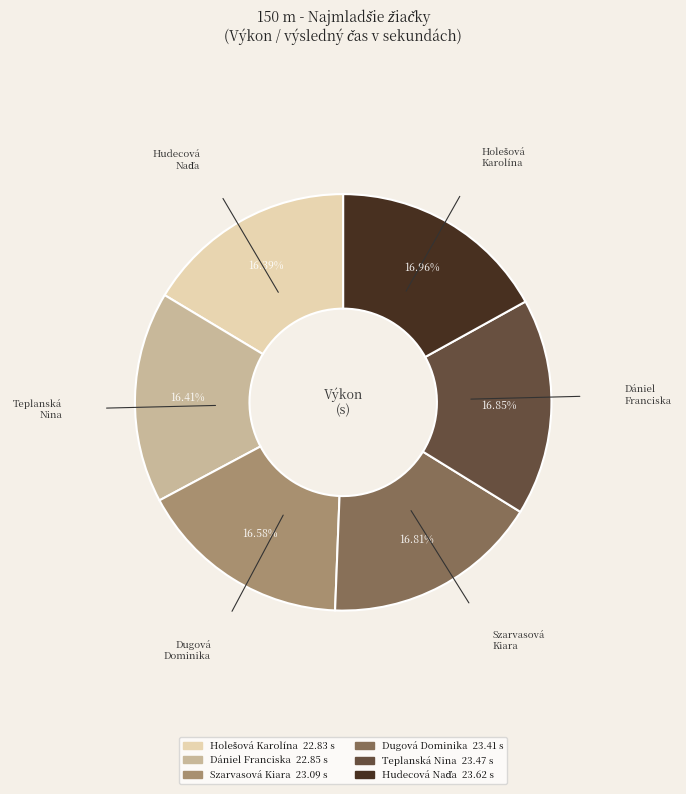

What is the ratio of the value at Szarvasová Kiara to the value at Teplanská Nina?

1.0